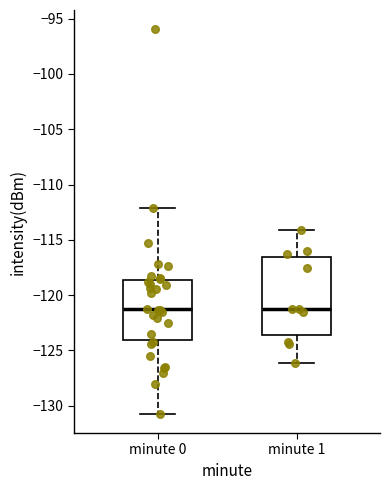

Reading left to right, transcribe this box plot: for each box, give where its median line is, the range the box spans, and where its two whiskers end, as read against the y-axis. The values are not printed on the chart, so give them approximately, as read against the axis.

minute 0: median -121.5, box -124.0 to -118.5, whiskers -130.5 to -112.0
minute 1: median -121.0, box -123.5 to -116.5, whiskers -126.0 to -114.0